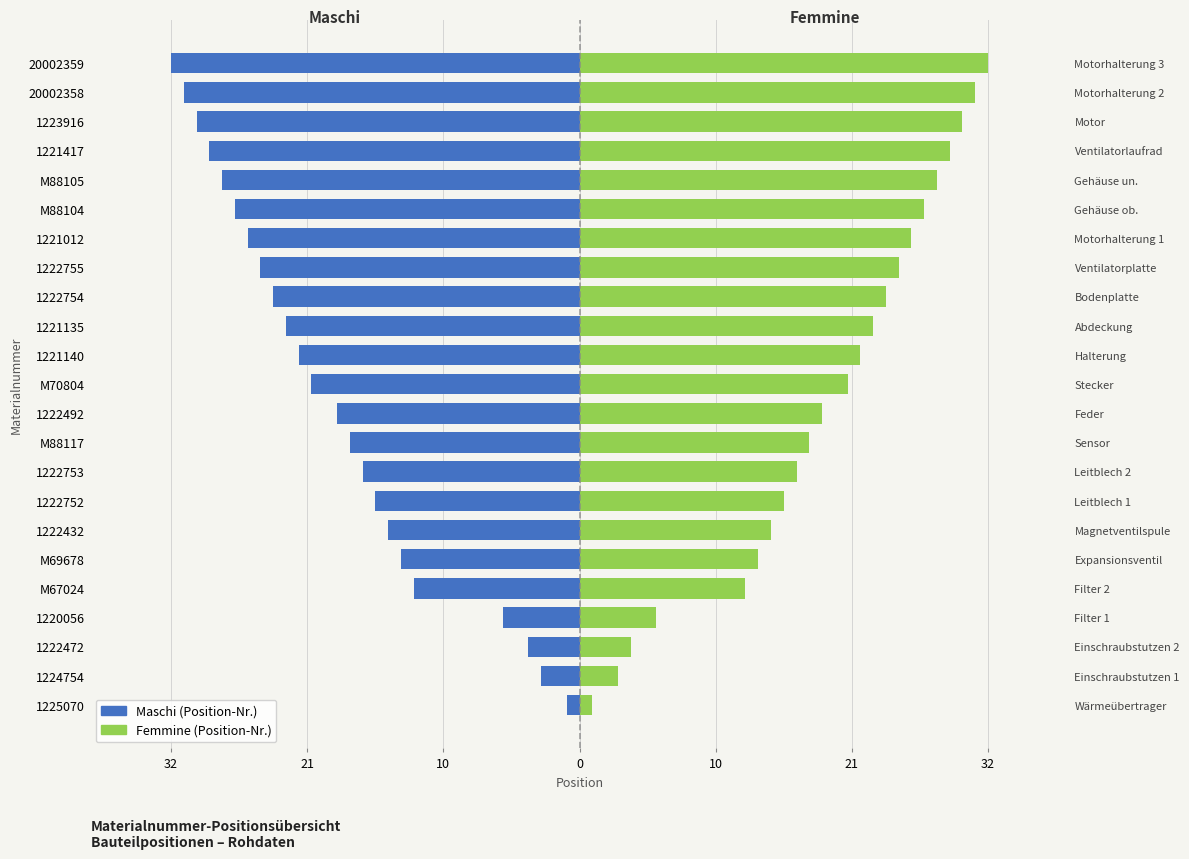

At how many categories does at least one series exceed 30?

2